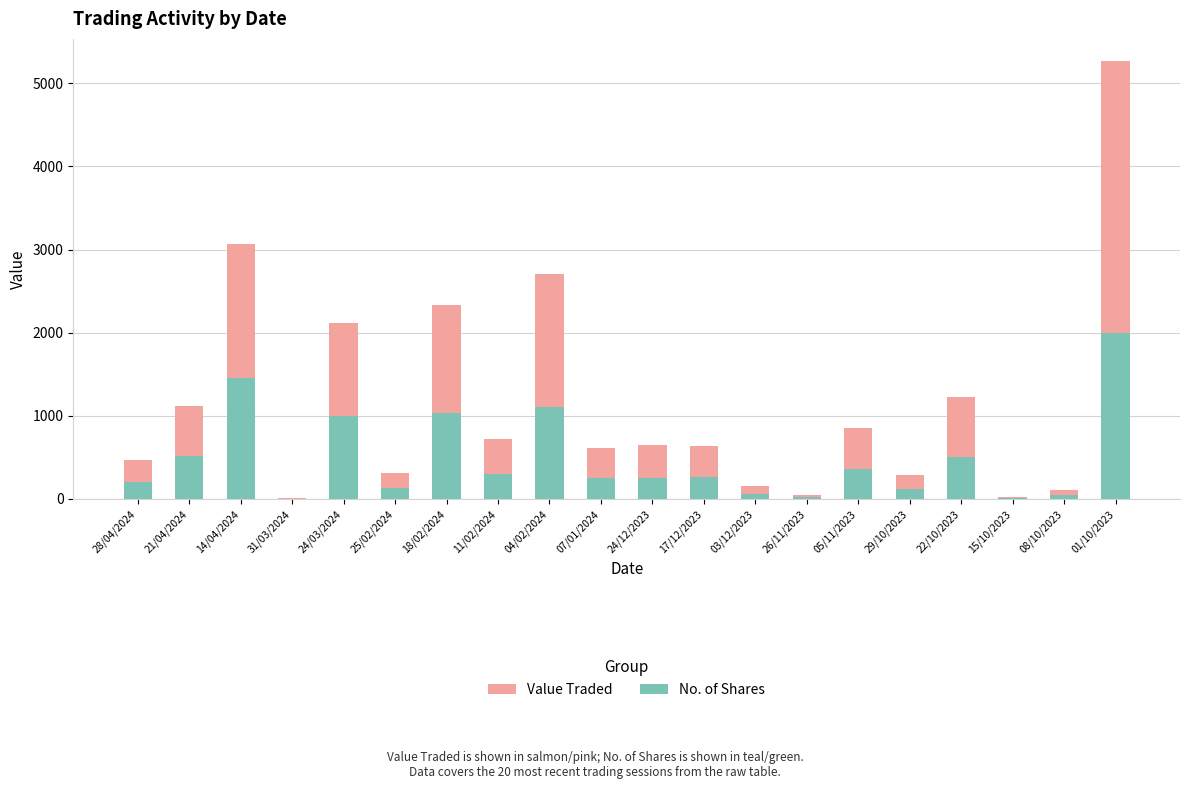

Which has a higher value, 24/12/2023 or 04/02/2024?

04/02/2024